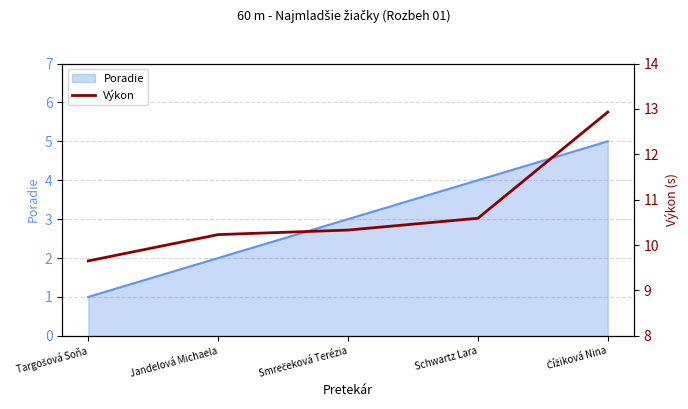

What is the sum of all values?

53.7